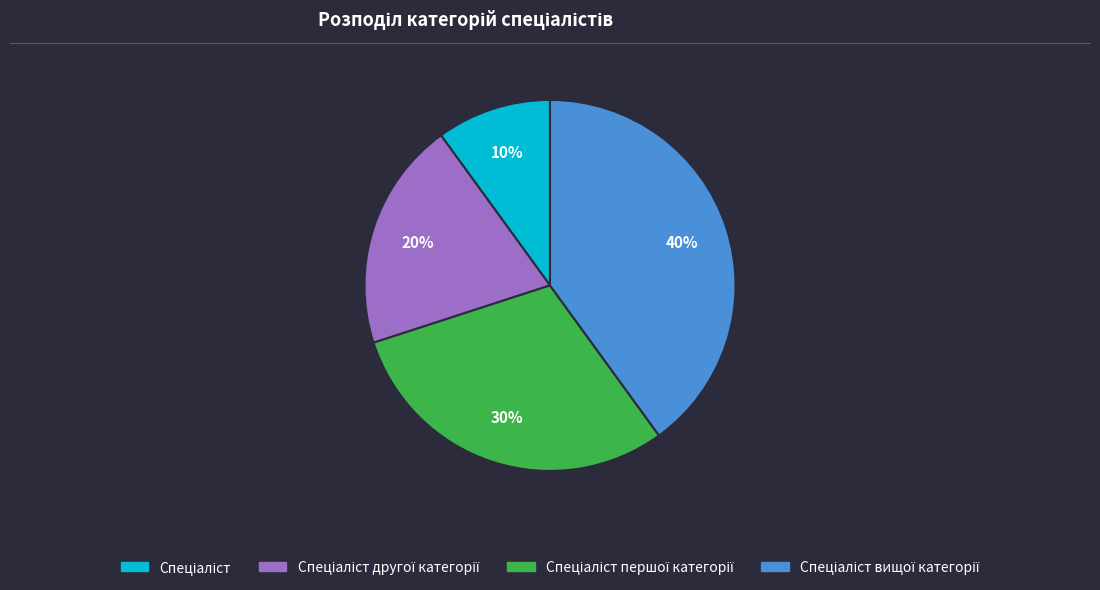

To the nearest percent, what is the average slice percentage?

25%